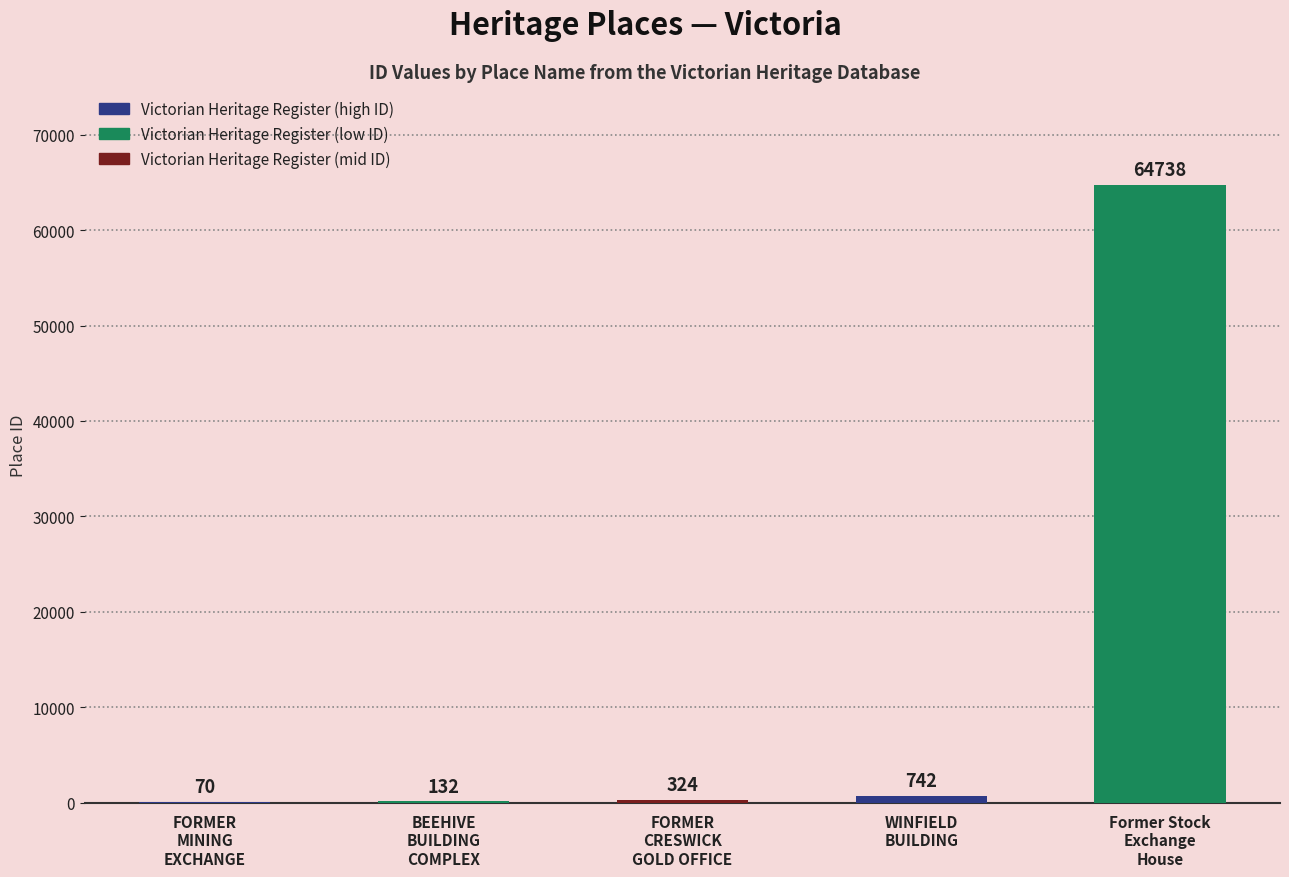

How many series are shown in this chart?

1